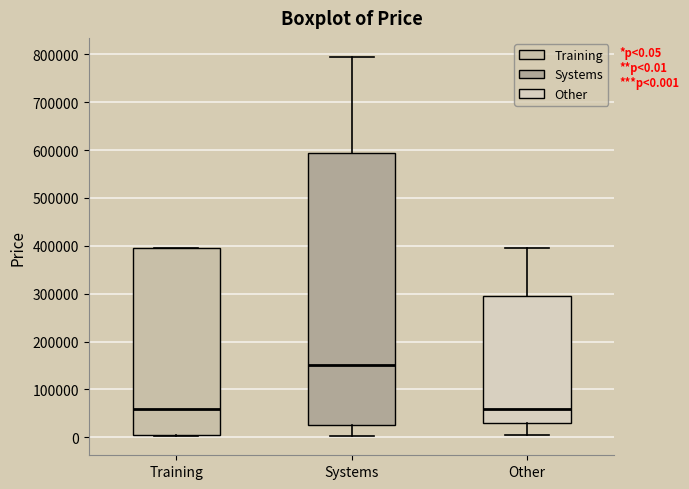

Which box is the tallest, from its lower edge to its upper edge?

Systems